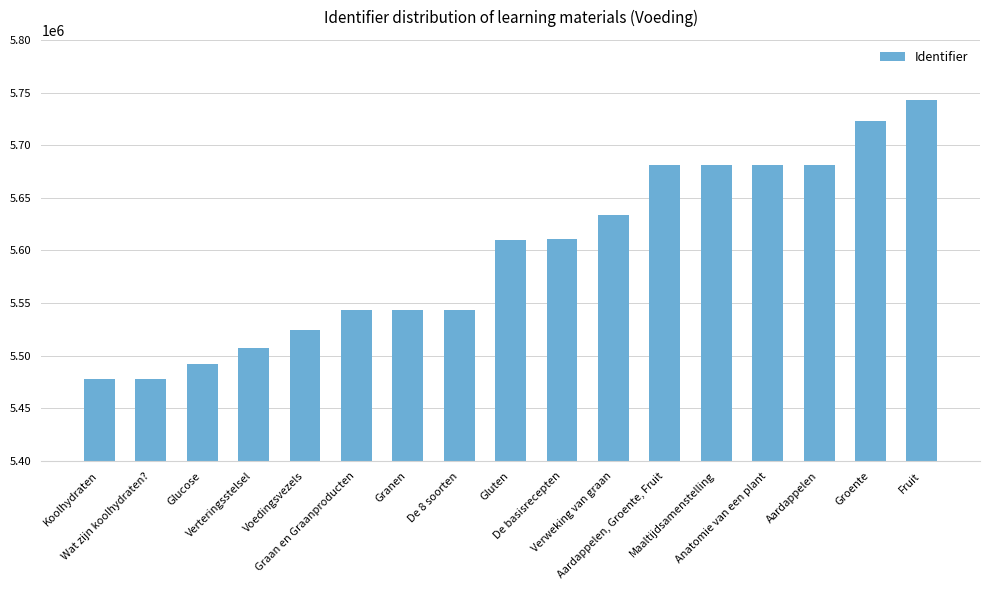

What is the average value?

5597427